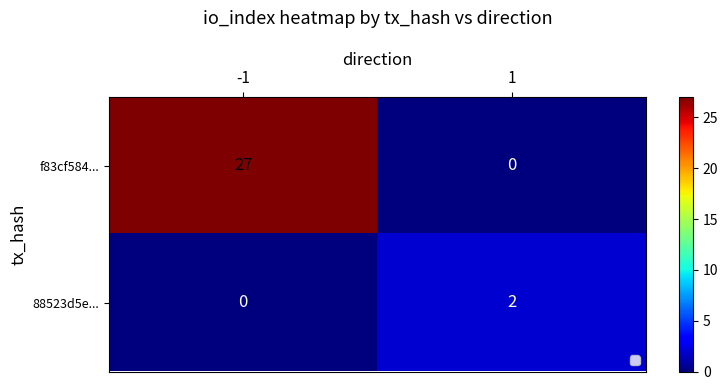

The f83cf584... series shows 16 at -1. True or false?

False